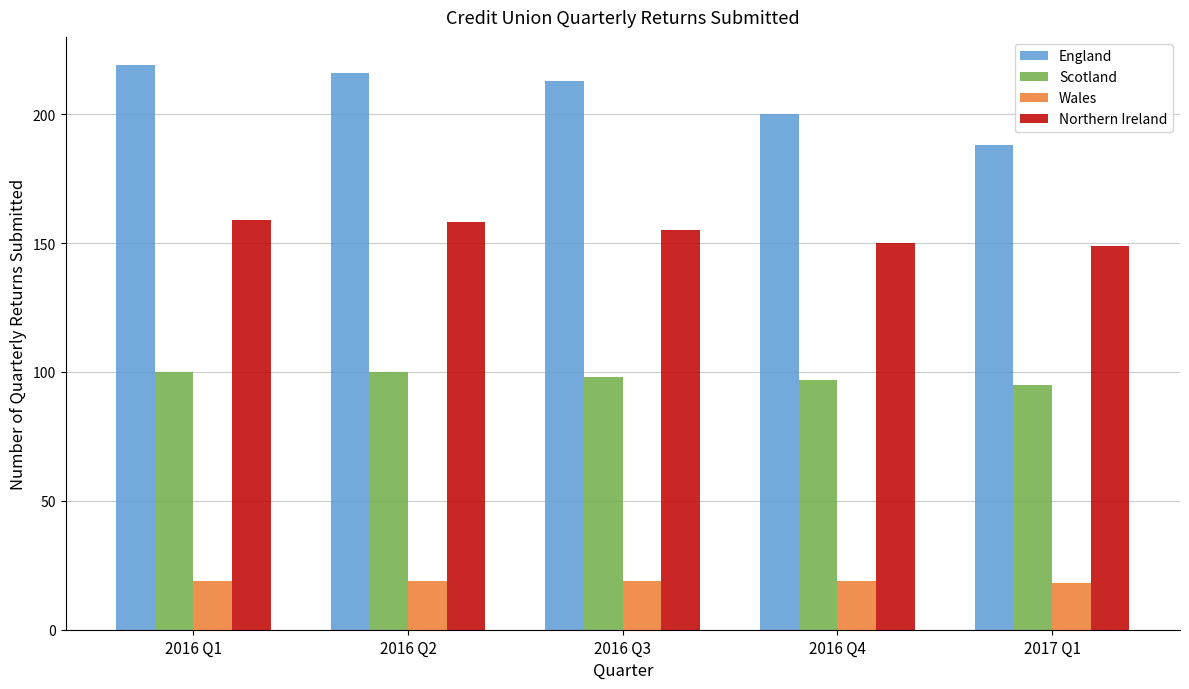

At 2016 Q1, list the series in order from smallest to largest.

Wales, Scotland, Northern Ireland, England